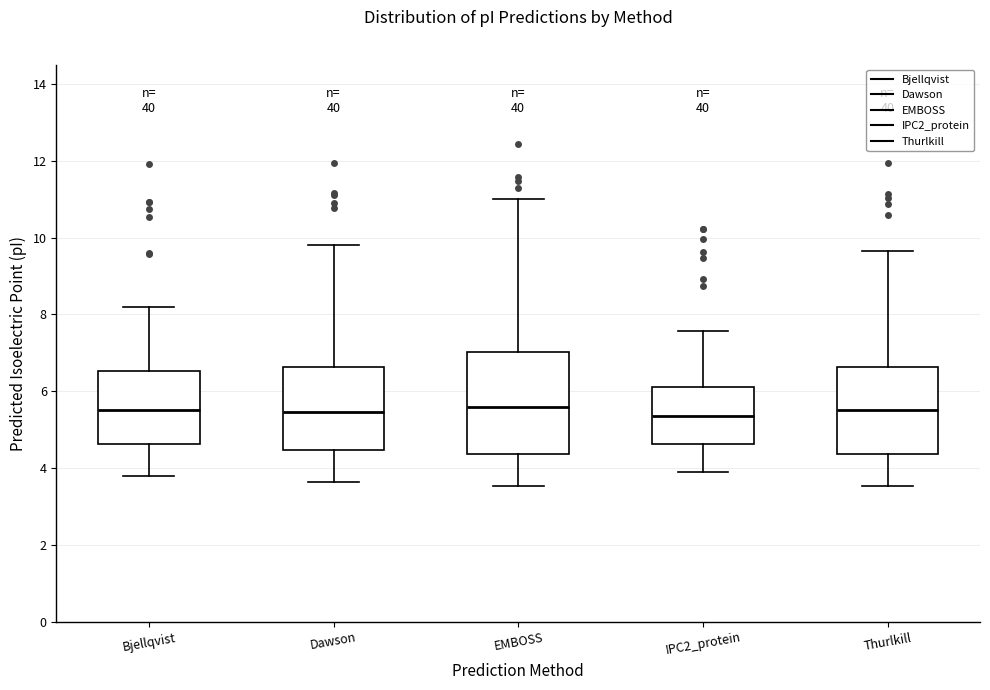

Comparing the boxes themselves (not the whiskers), which one is the tallest?

EMBOSS